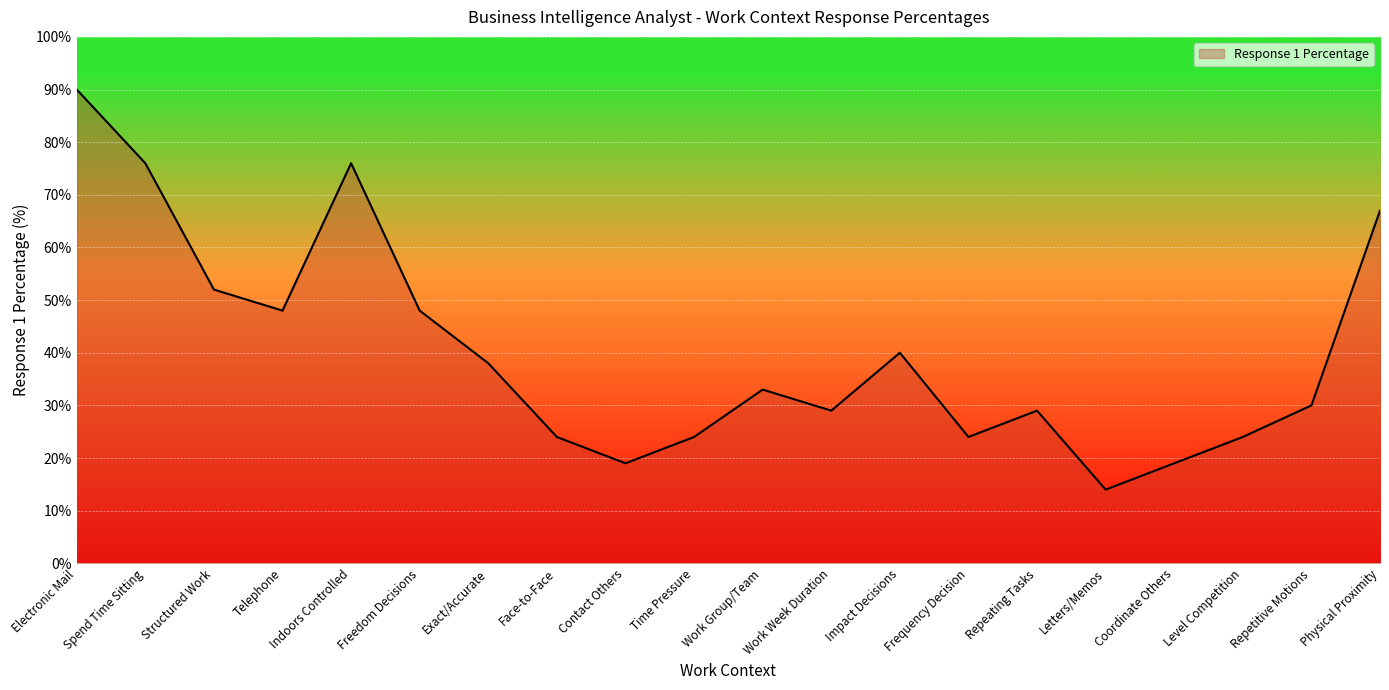

What is the change in value from Spend Time Sitting to Frequency Decision?

-52